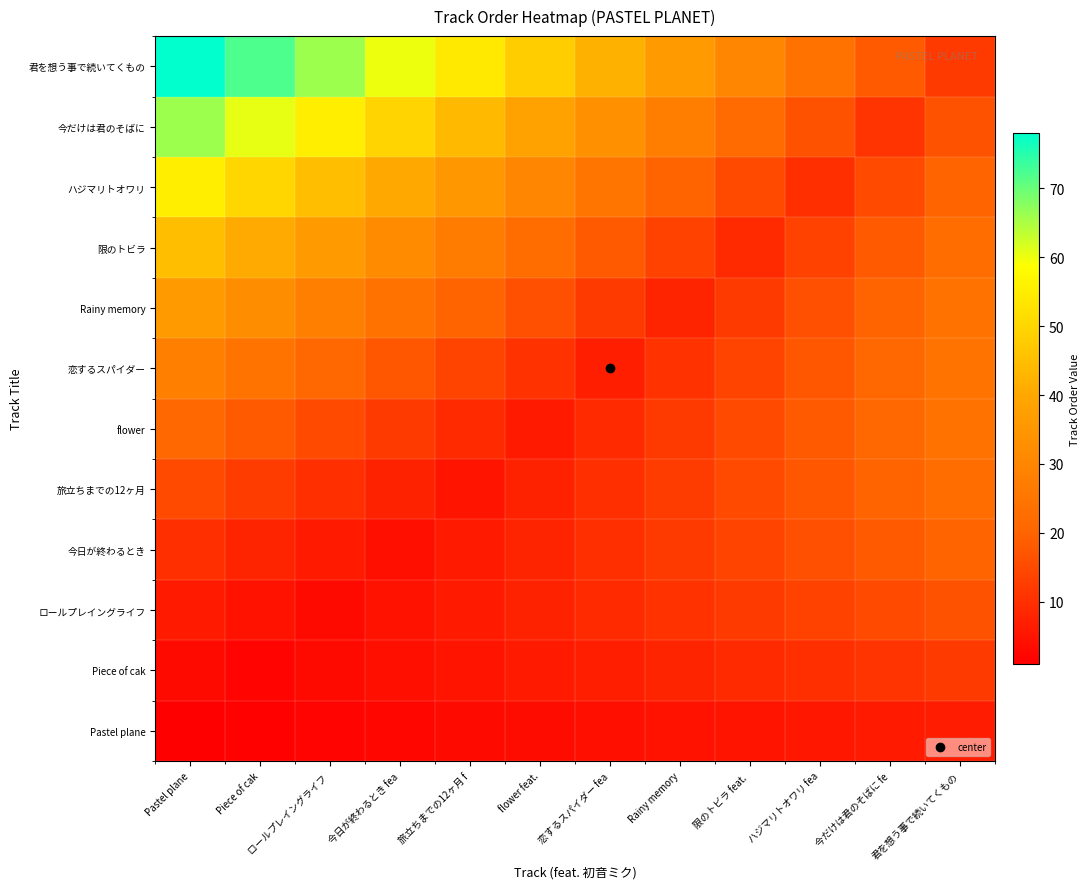

Reading left to right, list all the values displayed in this chart.

Pastel plane: Pastel plane=1.0	Piece of cak=1.5	ロールプレイングライフ =2.0	今日が終わるとき fea=2.5	旅立ちまでの12ヶ月 f=3.0	flower feat.=3.5	恋するスパイダー fea=4.0	Rainy memory=4.5	限のトビラ feat. =5.0	ハジマリトオワリ fea=5.5	今だけは君のそばに fe=6.0	君を想う事で続いてくもの=6.5
Piece of cak: Pastel plane=3.0	Piece of cak=2.0	ロールプレイングライフ =3.0	今日が終わるとき fea=4.0	旅立ちまでの12ヶ月 f=5.0	flower feat.=6.0	恋するスパイダー fea=7.0	Rainy memory=8.0	限のトビラ feat. =9.0	ハジマリトオワリ fea=10.0	今だけは君のそばに fe=11.0	君を想う事で続いてくもの=12.0
ロールプレイングライフ: Pastel plane=6.0	Piece of cak=4.5	ロールプレイングライフ =3.0	今日が終わるとき fea=4.5	旅立ちまでの12ヶ月 f=6.0	flower feat.=7.5	恋するスパイダー fea=9.0	Rainy memory=10.5	限のトビラ feat. =12.0	ハジマリトオワリ fea=13.5	今だけは君のそばに fe=15.0	君を想う事で続いてくもの=16.5
今日が終わるとき: Pastel plane=10.0	Piece of cak=8.0	ロールプレイングライフ =6.0	今日が終わるとき fea=4.0	旅立ちまでの12ヶ月 f=6.0	flower feat.=8.0	恋するスパイダー fea=10.0	Rainy memory=12.0	限のトビラ feat. =14.0	ハジマリトオワリ fea=16.0	今だけは君のそばに fe=18.0	君を想う事で続いてくもの=20.0
旅立ちまでの12ヶ月: Pastel plane=15.0	Piece of cak=12.5	ロールプレイングライフ =10.0	今日が終わるとき fea=7.5	旅立ちまでの12ヶ月 f=5.0	flower feat.=7.5	恋するスパイダー fea=10.0	Rainy memory=12.5	限のトビラ feat. =15.0	ハジマリトオワリ fea=17.5	今だけは君のそばに fe=20.0	君を想う事で続いてくもの=22.5
flower: Pastel plane=21.0	Piece of cak=18.0	ロールプレイングライフ =15.0	今日が終わるとき fea=12.0	旅立ちまでの12ヶ月 f=9.0	flower feat.=6.0	恋するスパイダー fea=9.0	Rainy memory=12.0	限のトビラ feat. =15.0	ハジマリトオワリ fea=18.0	今だけは君のそばに fe=21.0	君を想う事で続いてくもの=24.0
恋するスパイダー: Pastel plane=28.0	Piece of cak=24.5	ロールプレイングライフ =21.0	今日が終わるとき fea=17.5	旅立ちまでの12ヶ月 f=14.0	flower feat.=10.5	恋するスパイダー fea=7.0	Rainy memory=10.5	限のトビラ feat. =14.0	ハジマリトオワリ fea=17.5	今だけは君のそばに fe=21.0	君を想う事で続いてくもの=24.5
Rainy memory: Pastel plane=36.0	Piece of cak=32.0	ロールプレイングライフ =28.0	今日が終わるとき fea=24.0	旅立ちまでの12ヶ月 f=20.0	flower feat.=16.0	恋するスパイダー fea=12.0	Rainy memory=8.0	限のトビラ feat. =12.0	ハジマリトオワリ fea=16.0	今だけは君のそばに fe=20.0	君を想う事で続いてくもの=24.0
限のトビラ: Pastel plane=45.0	Piece of cak=40.5	ロールプレイングライフ =36.0	今日が終わるとき fea=31.5	旅立ちまでの12ヶ月 f=27.0	flower feat.=22.5	恋するスパイダー fea=18.0	Rainy memory=13.5	限のトビラ feat. =9.0	ハジマリトオワリ fea=13.5	今だけは君のそばに fe=18.0	君を想う事で続いてくもの=22.5
ハジマリトオワリ: Pastel plane=55.0	Piece of cak=50.0	ロールプレイングライフ =45.0	今日が終わるとき fea=40.0	旅立ちまでの12ヶ月 f=35.0	flower feat.=30.0	恋するスパイダー fea=25.0	Rainy memory=20.0	限のトビラ feat. =15.0	ハジマリトオワリ fea=10.0	今だけは君のそばに fe=15.0	君を想う事で続いてくもの=20.0
今だけは君のそばに: Pastel plane=66.0	Piece of cak=60.5	ロールプレイングライフ =55.0	今日が終わるとき fea=49.5	旅立ちまでの12ヶ月 f=44.0	flower feat.=38.5	恋するスパイダー fea=33.0	Rainy memory=27.5	限のトビラ feat. =22.0	ハジマリトオワリ fea=16.5	今だけは君のそばに fe=11.0	君を想う事で続いてくもの=16.5
君を想う事で続いてくもの: Pastel plane=78.0	Piece of cak=72.0	ロールプレイングライフ =66.0	今日が終わるとき fea=60.0	旅立ちまでの12ヶ月 f=54.0	flower feat.=48.0	恋するスパイダー fea=42.0	Rainy memory=36.0	限のトビラ feat. =30.0	ハジマリトオワリ fea=24.0	今だけは君のそばに fe=18.0	君を想う事で続いてくもの=12.0